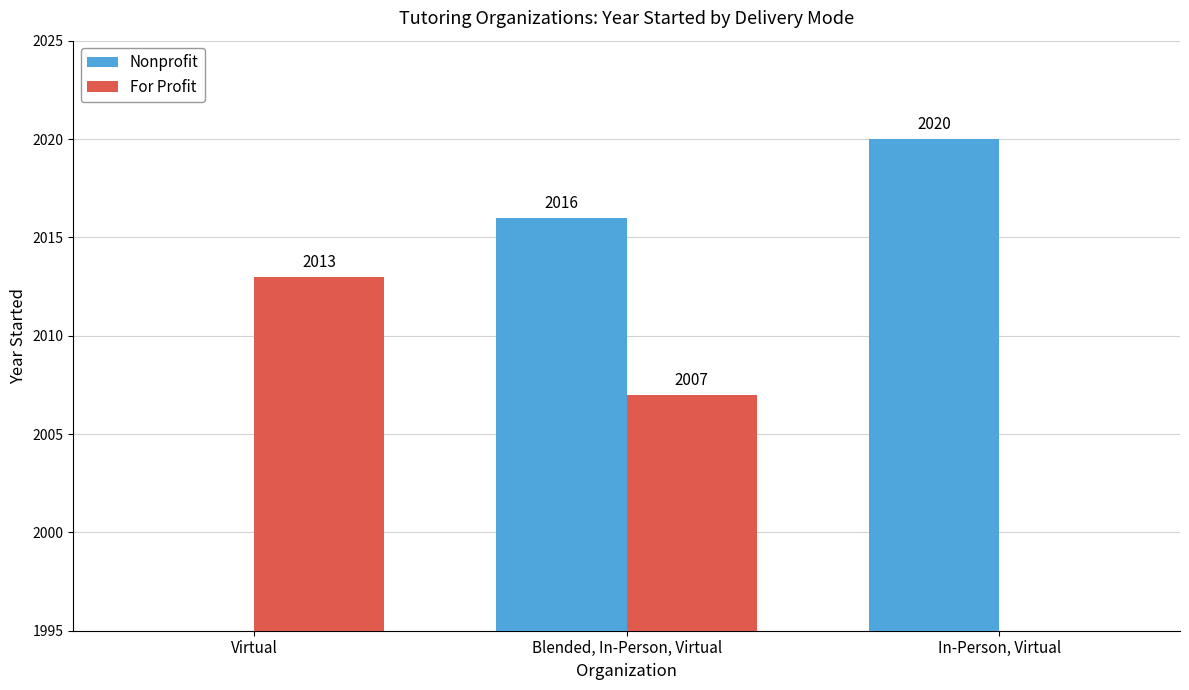

Where is Nonprofit nearest to the value 1010?

Blended, In-Person, Virtual